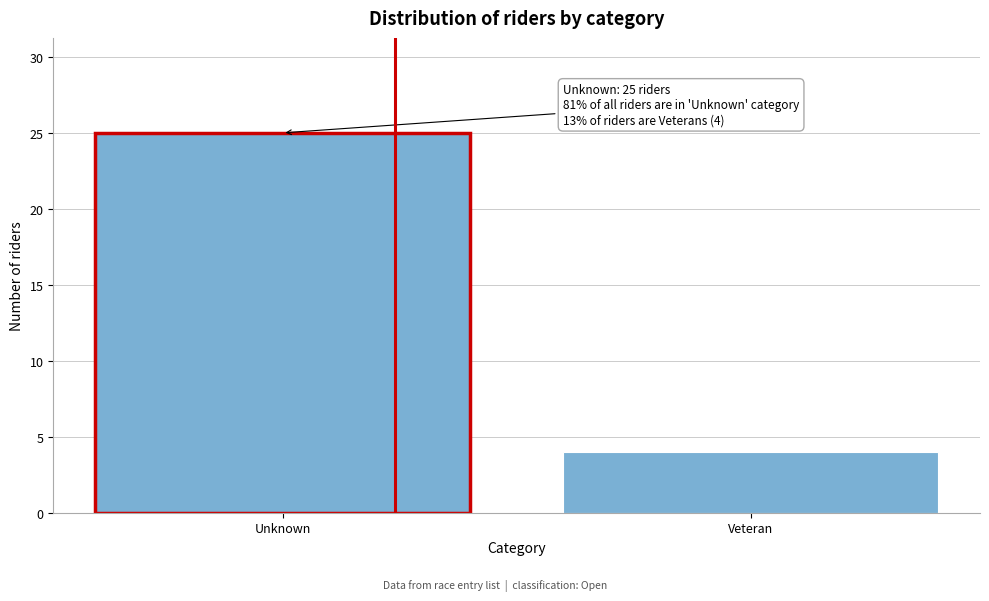

Reading right to left, list all the values displayed in this chart.

Veteran=4	Unknown=25